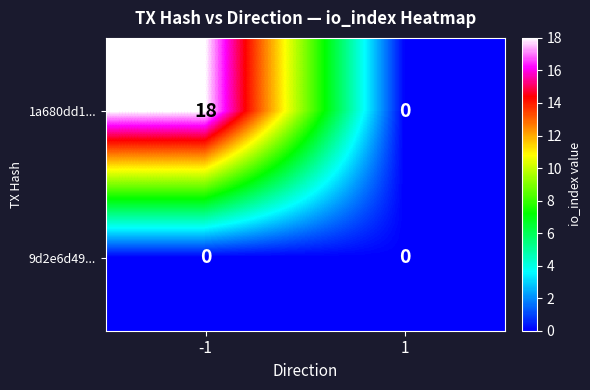

Which series has the largest total across all categories?

1a680dd1...